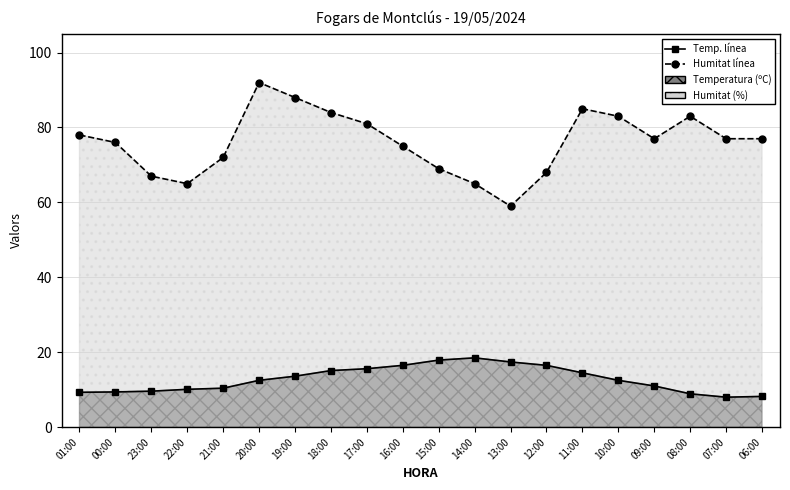

At 12:00, list the series in order from largest to smallest.

Humitat línea, Temperatura línea